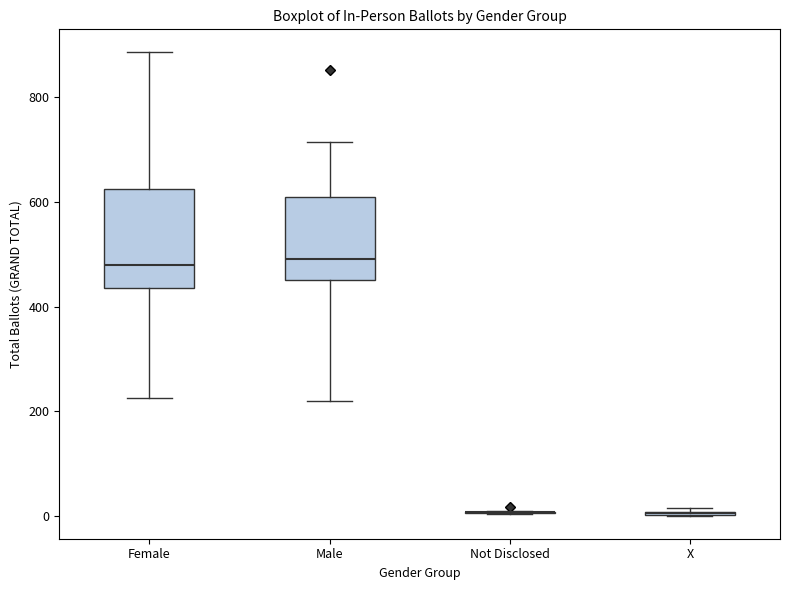

Reading left to right, transcribe this box plot: for each box, give where its median line is, the range the box spans, and where its two whiskers end, as read against the y-axis. The values are not printed on the chart, so give them approximately, as read against the axis.

Female: median 480, box 440 to 620, whiskers 220 to 880
Male: median 500, box 460 to 600, whiskers 220 to 720
Not Disclosed: box collapsed to a line at 0, whiskers 0 to 0
X: box collapsed to a line at 0, whiskers 0 to 20